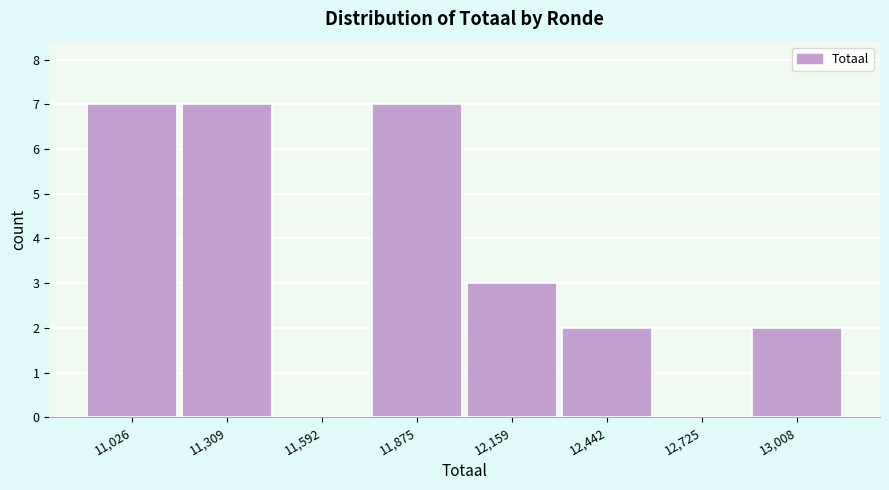

Reading left to right, what are all the values shown in this chart?

11,026=7	11,309=7	11,592=0	11,875=7	12,159=3	12,442=2	12,725=0	13,008=2